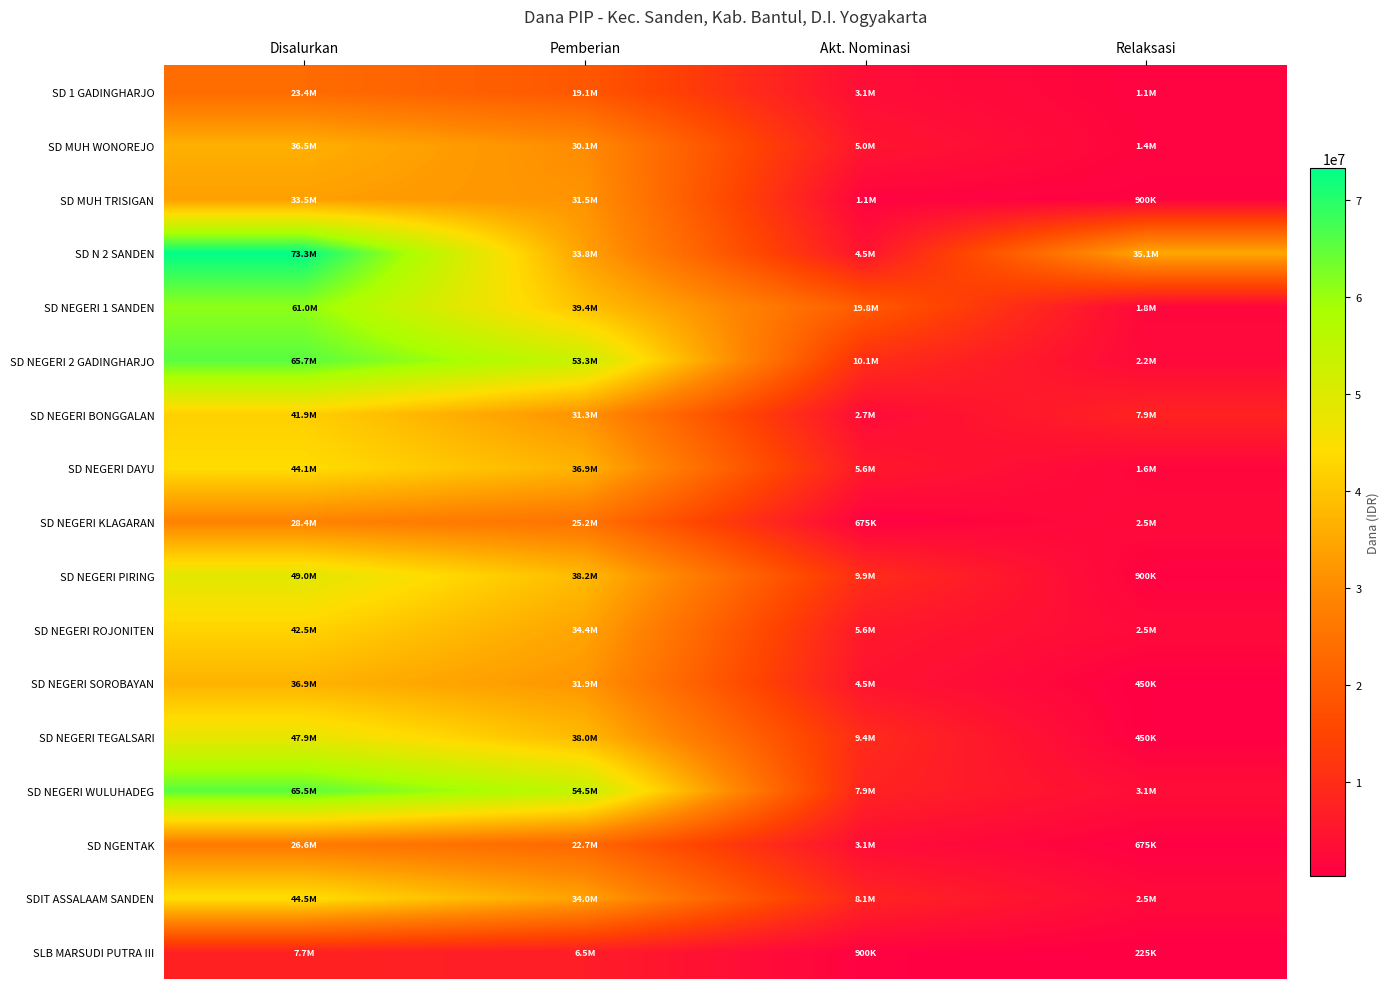

Reading left to right, list all the values displayed in this chart.

SD 1 GADINGHARJO: Disalurkan=23400000	Pemberian=19125000	Akt. Nominasi=3150000	Relaksasi=1125000
SD MUH WONOREJO: Disalurkan=36450000	Pemberian=30150000	Akt. Nominasi=4950000	Relaksasi=1350000
SD MUH TRISIGAN: Disalurkan=33525000	Pemberian=31500000	Akt. Nominasi=1125000	Relaksasi=900000
SD N 2 SANDEN: Disalurkan=73350000	Pemberian=33750000	Akt. Nominasi=4500000	Relaksasi=35100000
SD NEGERI 1 SANDEN: Disalurkan=60975000	Pemberian=39375000	Akt. Nominasi=19800000	Relaksasi=1800000
SD NEGERI 2 GADINGHARJO: Disalurkan=65700000	Pemberian=53325000	Akt. Nominasi=10125000	Relaksasi=2250000
SD NEGERI BONGGALAN: Disalurkan=41850000	Pemberian=31275000	Akt. Nominasi=2700000	Relaksasi=7875000
SD NEGERI DAYU: Disalurkan=44100000	Pemberian=36900000	Akt. Nominasi=5625000	Relaksasi=1575000
SD NEGERI KLAGARAN: Disalurkan=28350000	Pemberian=25200000	Akt. Nominasi=675000	Relaksasi=2475000
SD NEGERI PIRING: Disalurkan=49050000	Pemberian=38250000	Akt. Nominasi=9900000	Relaksasi=900000
SD NEGERI ROJONITEN: Disalurkan=42525000	Pemberian=34425000	Akt. Nominasi=5625000	Relaksasi=2475000
SD NEGERI SOROBAYAN: Disalurkan=36900000	Pemberian=31950000	Akt. Nominasi=4500000	Relaksasi=450000
SD NEGERI TEGALSARI: Disalurkan=47925000	Pemberian=38025000	Akt. Nominasi=9450000	Relaksasi=450000
SD NEGERI WULUHADEG: Disalurkan=65475000	Pemberian=54450000	Akt. Nominasi=7875000	Relaksasi=3150000
SD NGENTAK: Disalurkan=26550000	Pemberian=22725000	Akt. Nominasi=3150000	Relaksasi=675000
SDIT ASSALAAM SANDEN: Disalurkan=44550000	Pemberian=33975000	Akt. Nominasi=8100000	Relaksasi=2475000
SLB MARSUDI PUTRA III: Disalurkan=7650000	Pemberian=6525000	Akt. Nominasi=900000	Relaksasi=225000